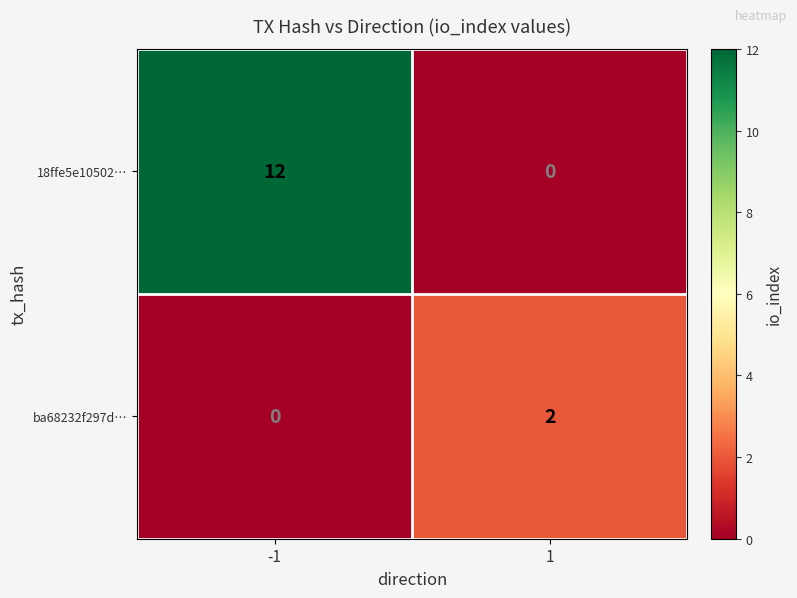

How many categories are shown in the chart?

2